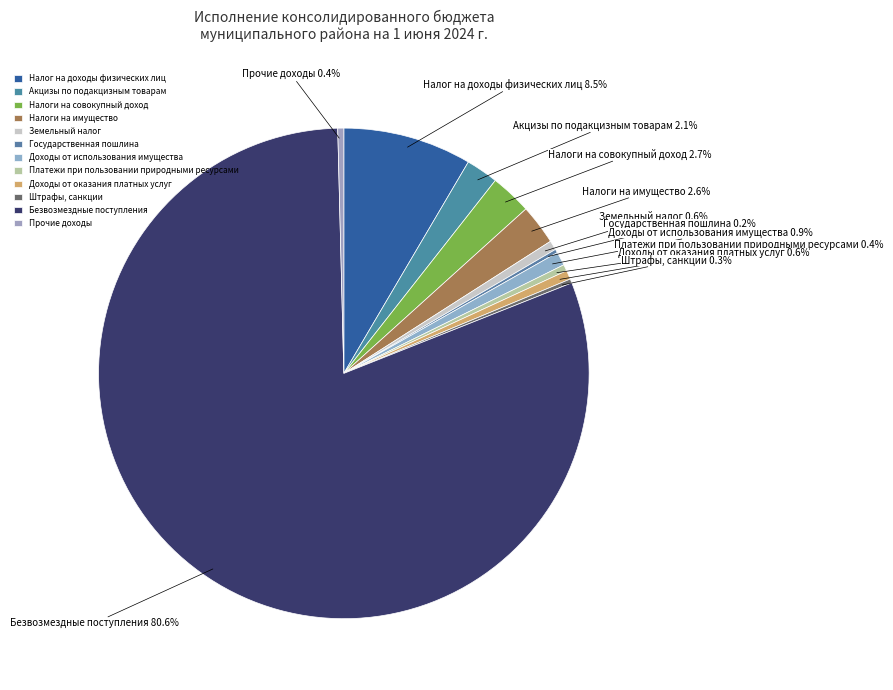

Does any single category account for the majority?

Yes